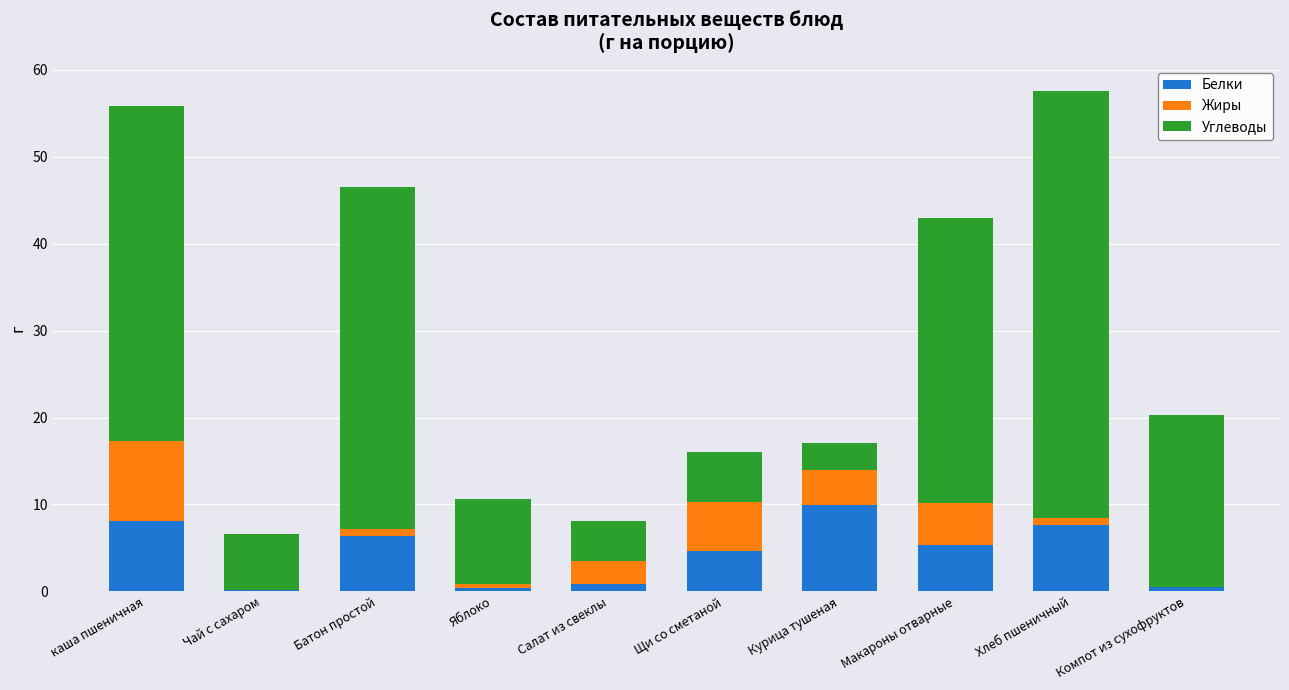

What is the maximum value for Белки?

9.9